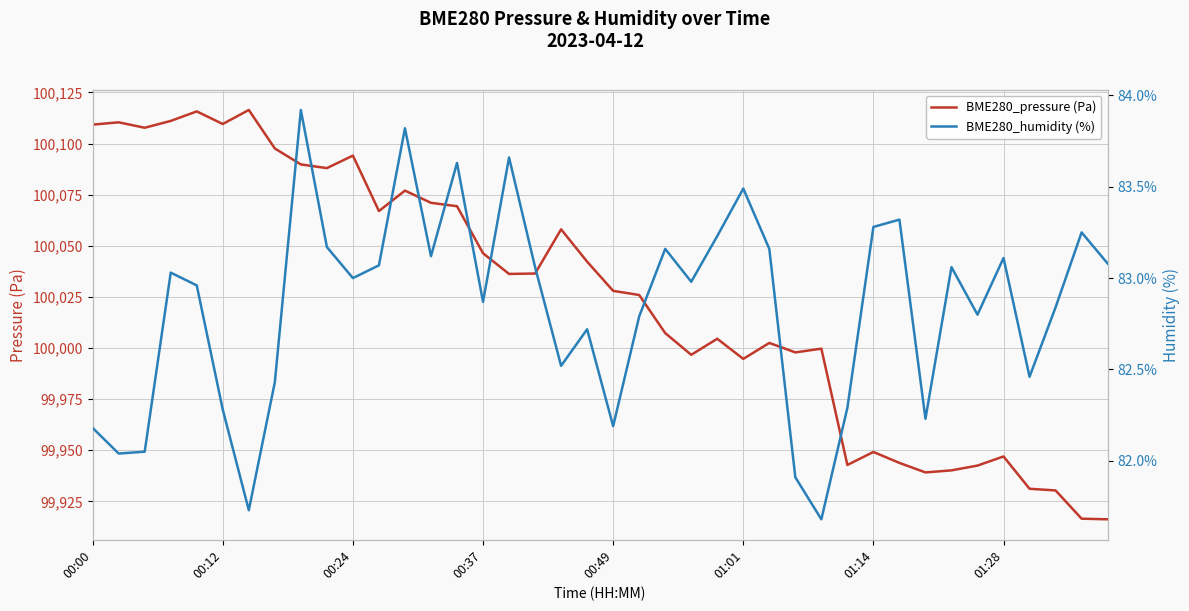

What is the greatest value displayed?

100116.4